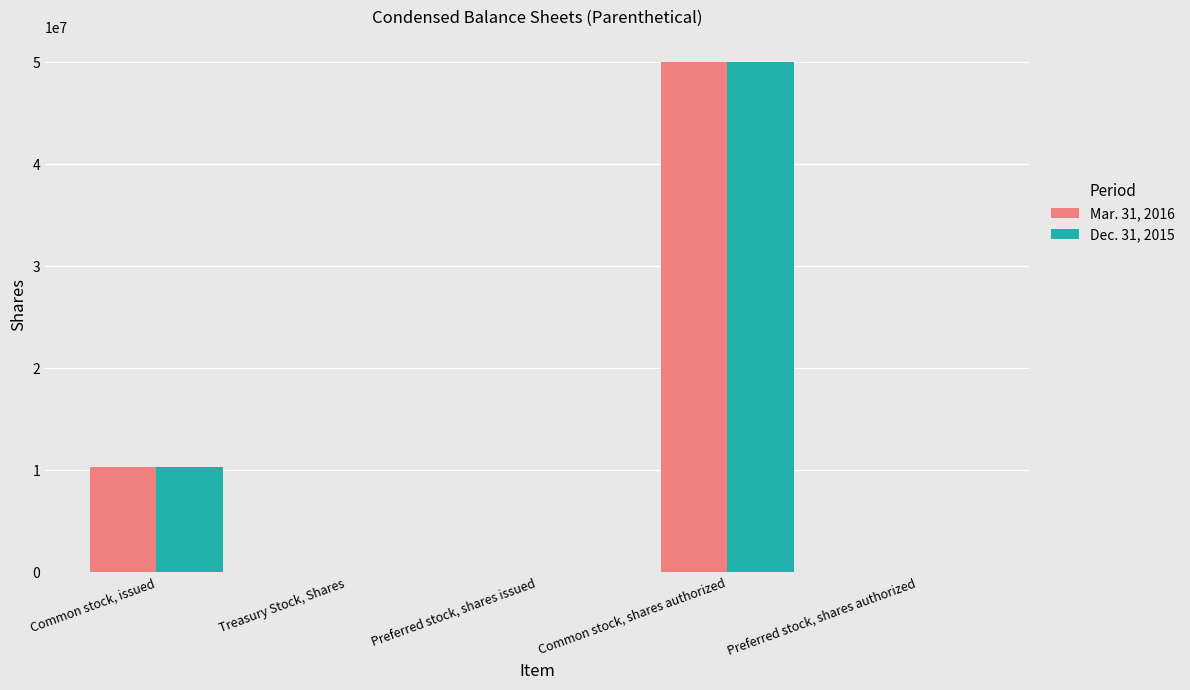

True or false: Dec. 31, 2015 has a value of 10317379 at Common stock, issued.

True